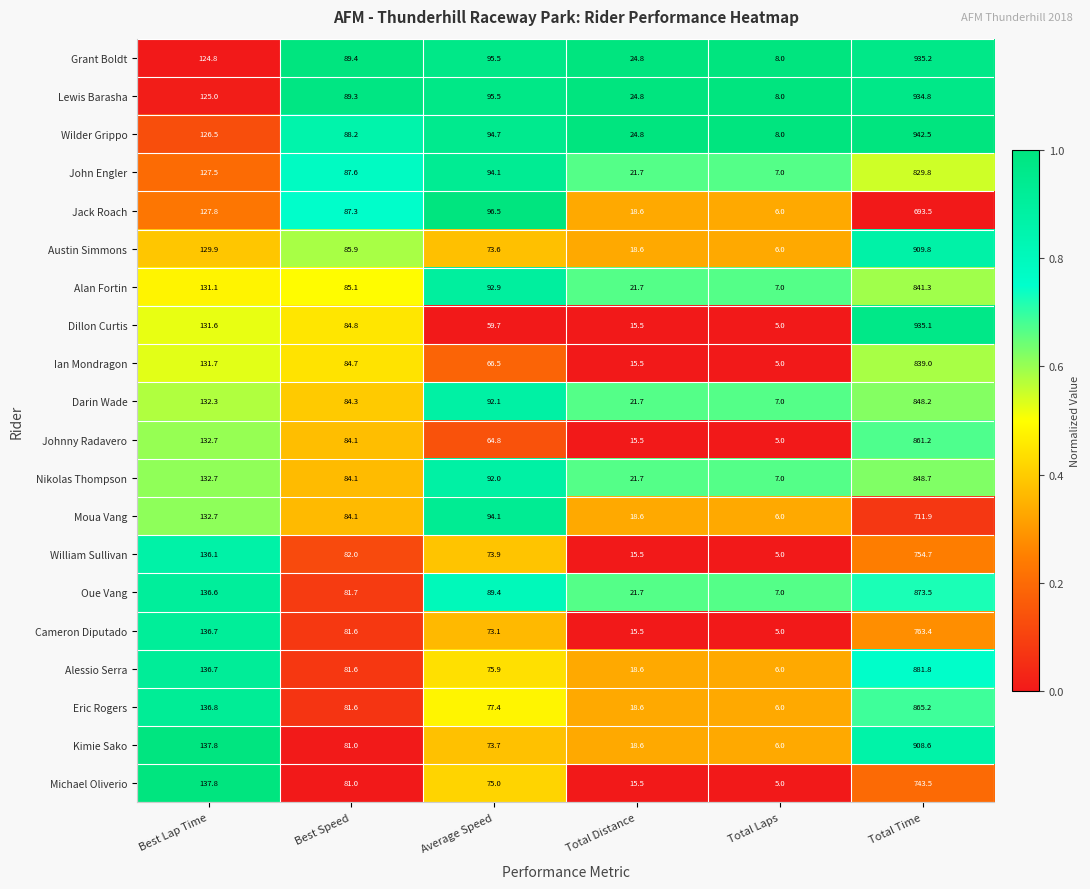

At which category is the sum across all series the highest?

Total Time